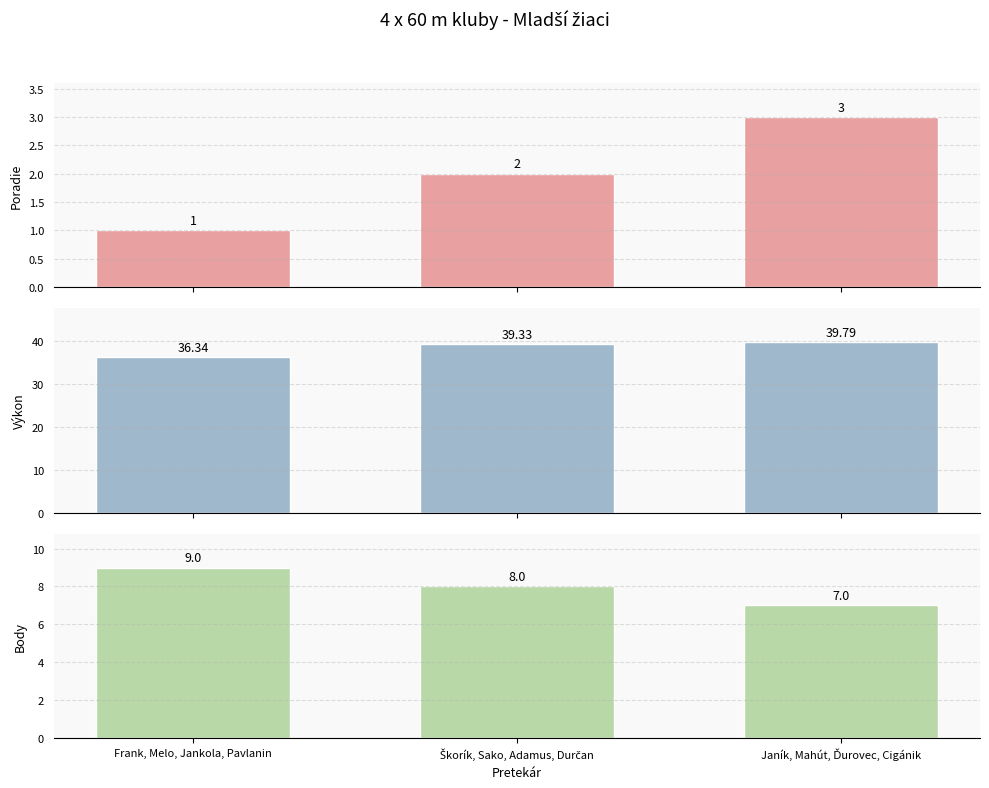

What is the greatest value displayed?

39.8